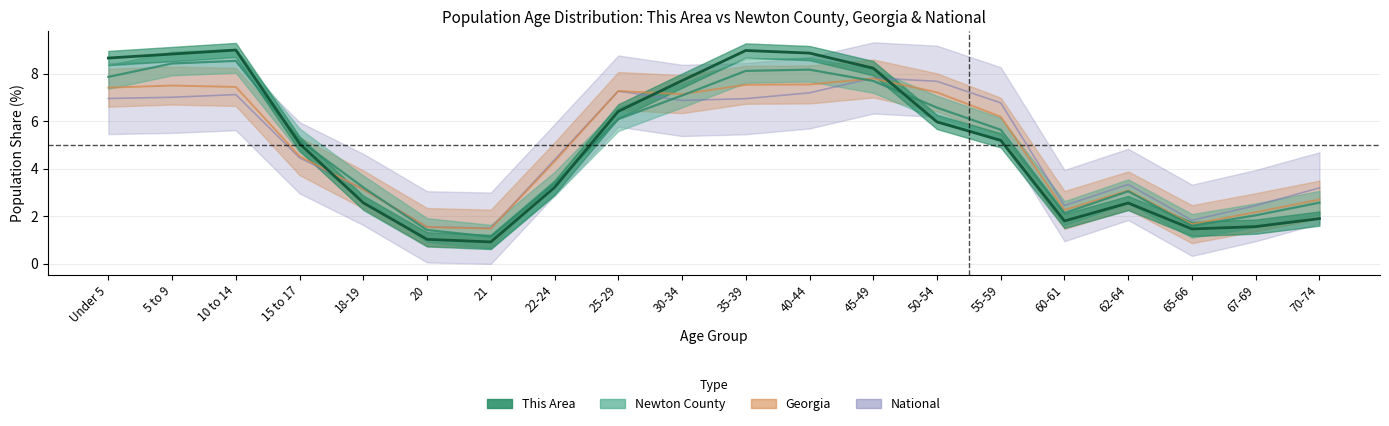

List the series in order of their peak value, highest first.

this_area, newton_county, national, georgia